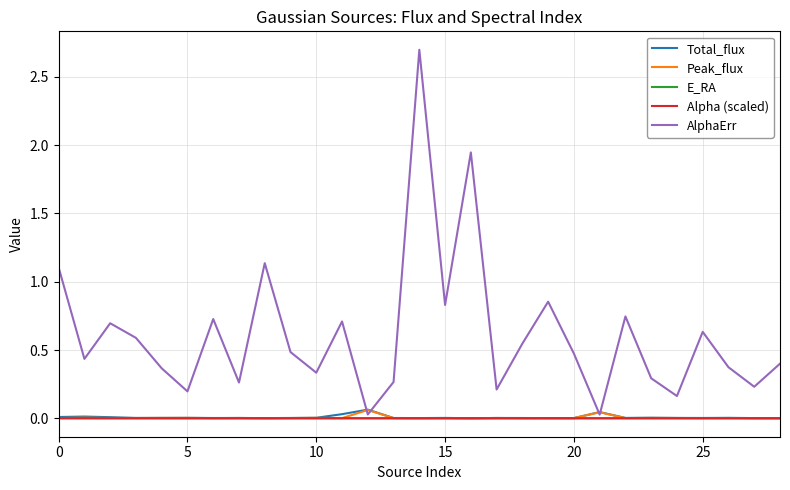

Which series has the largest range (max minus min)?

AlphaErr